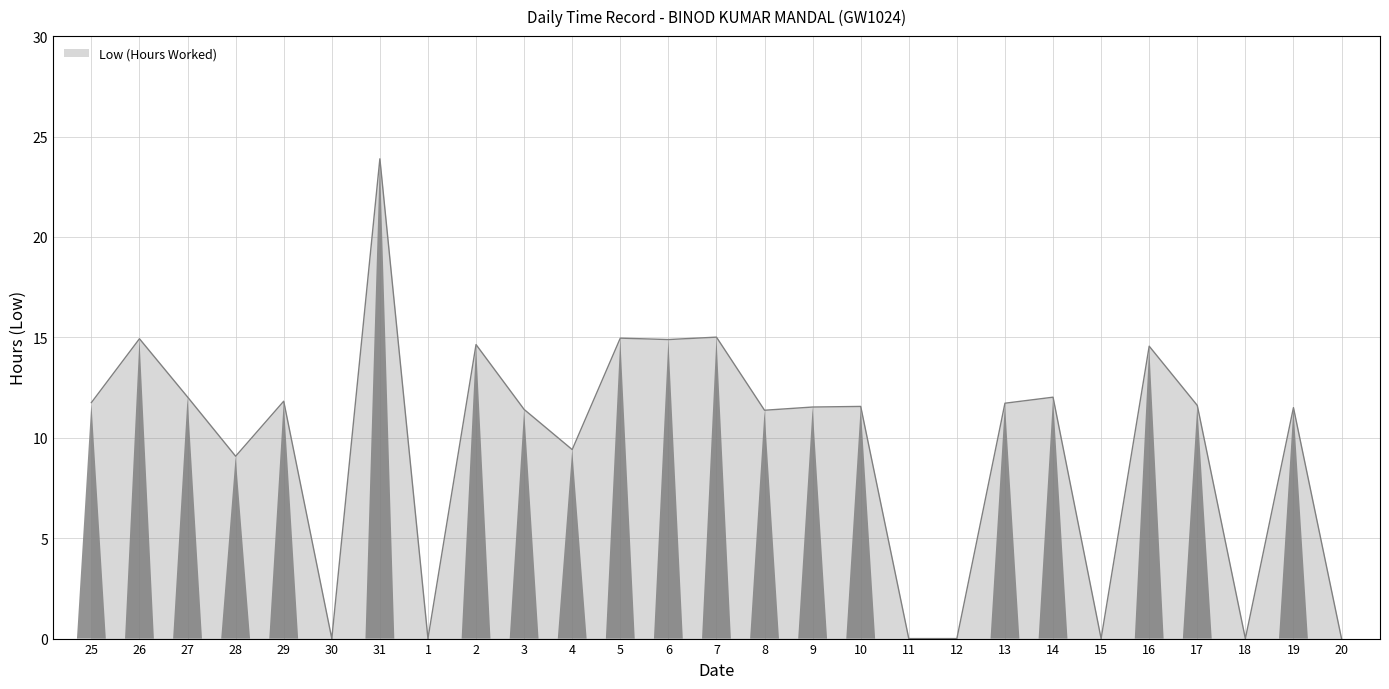

Does the chart display data point markers on the line(s)?

No